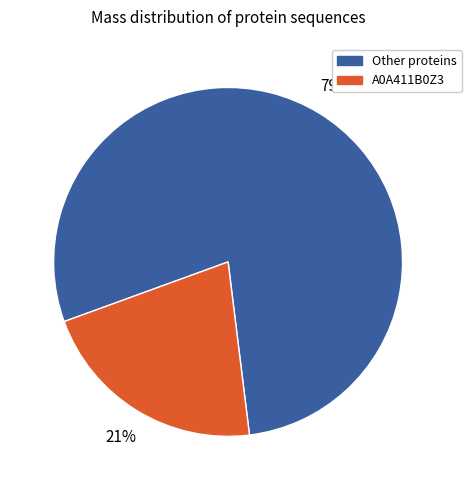

To the nearest percent, what is the average slice percentage?

50%